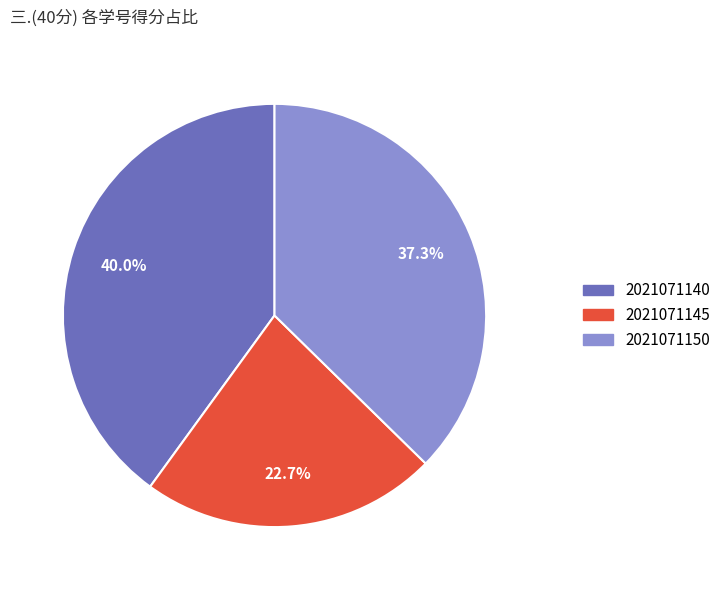

What is the smallest slice in the pie chart?

2021071145